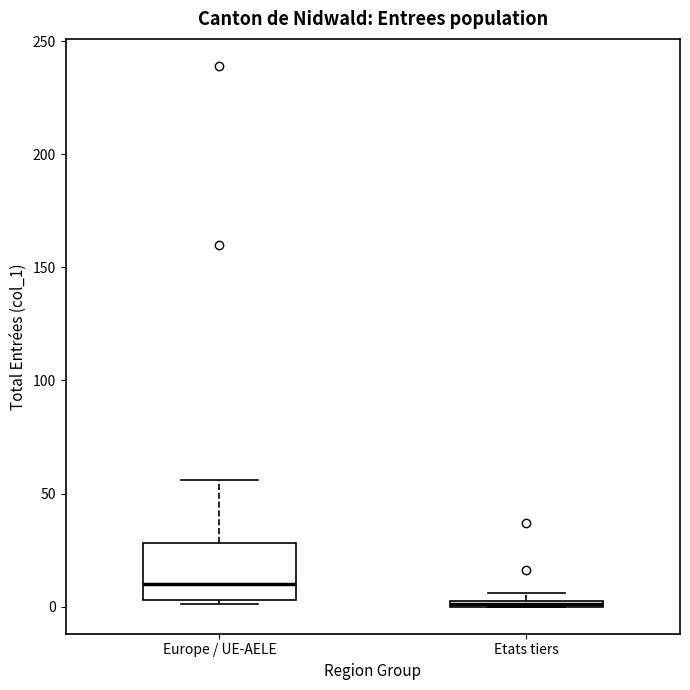

Where is the lower edge of the box for Etats tiers on the y-axis? The values are not printed on the chart, so give them approximately, as read against the axis.

0